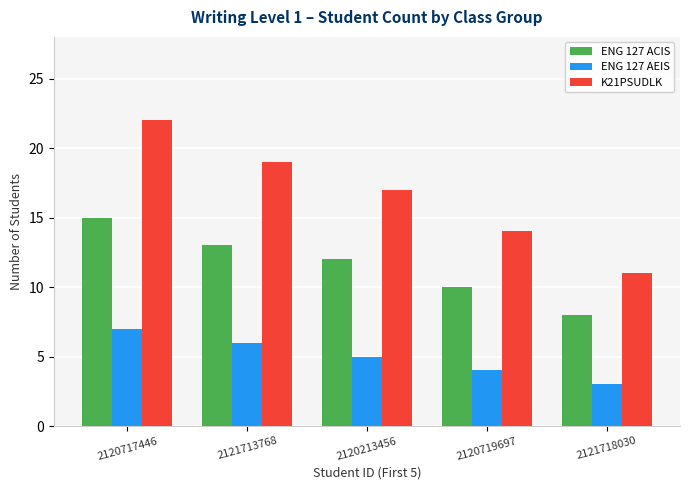

What is the difference between the highest and lowest values at 2120213456?

12